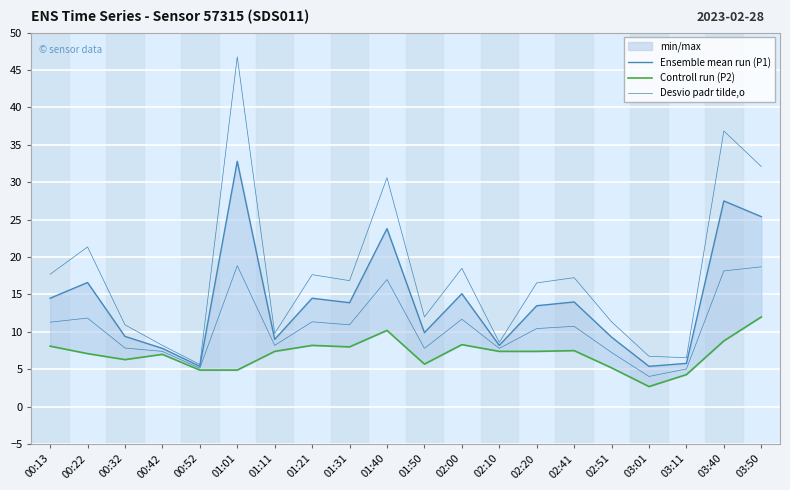

List the series in order of their overall mean, lowest first.

Controll run (P2), Ensemble mean run (P1), Desvio padr tilde,o